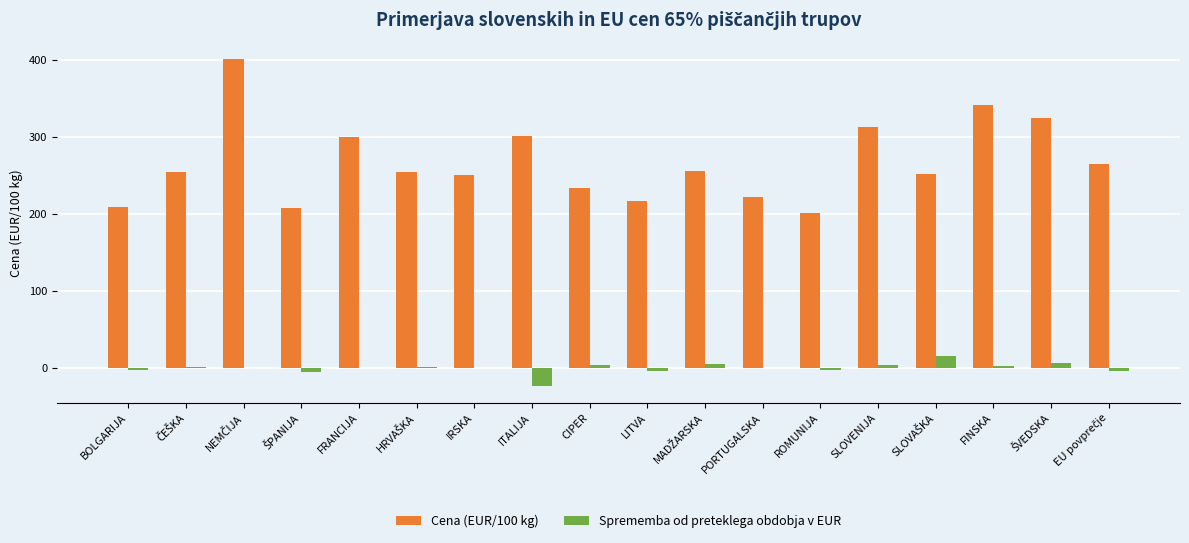

Are the bars grouped side by side (vs. stacked)?

Yes